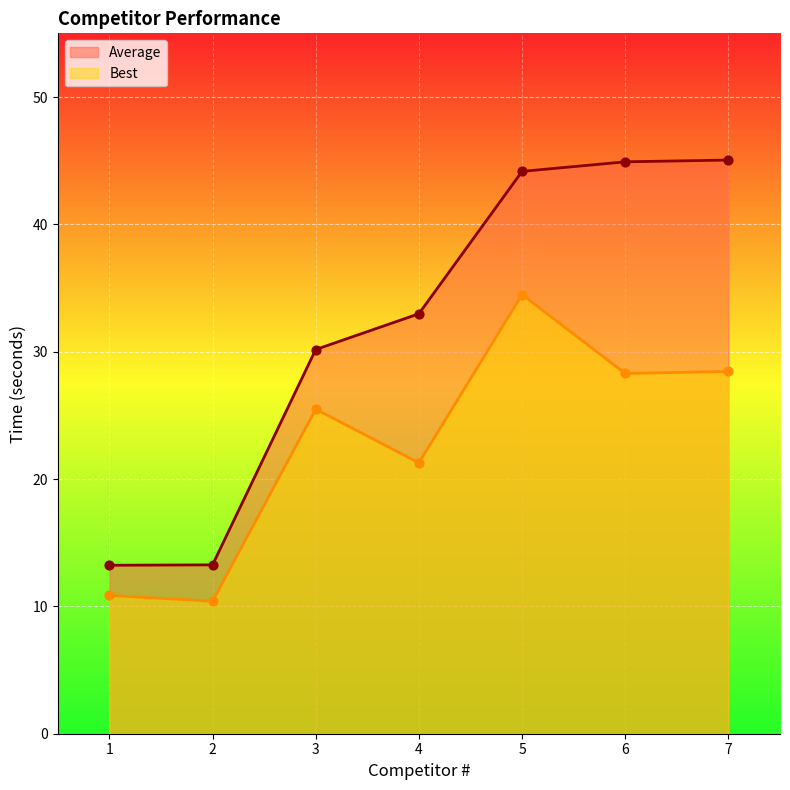

Which series has the largest Y range (max minus min)?

Average